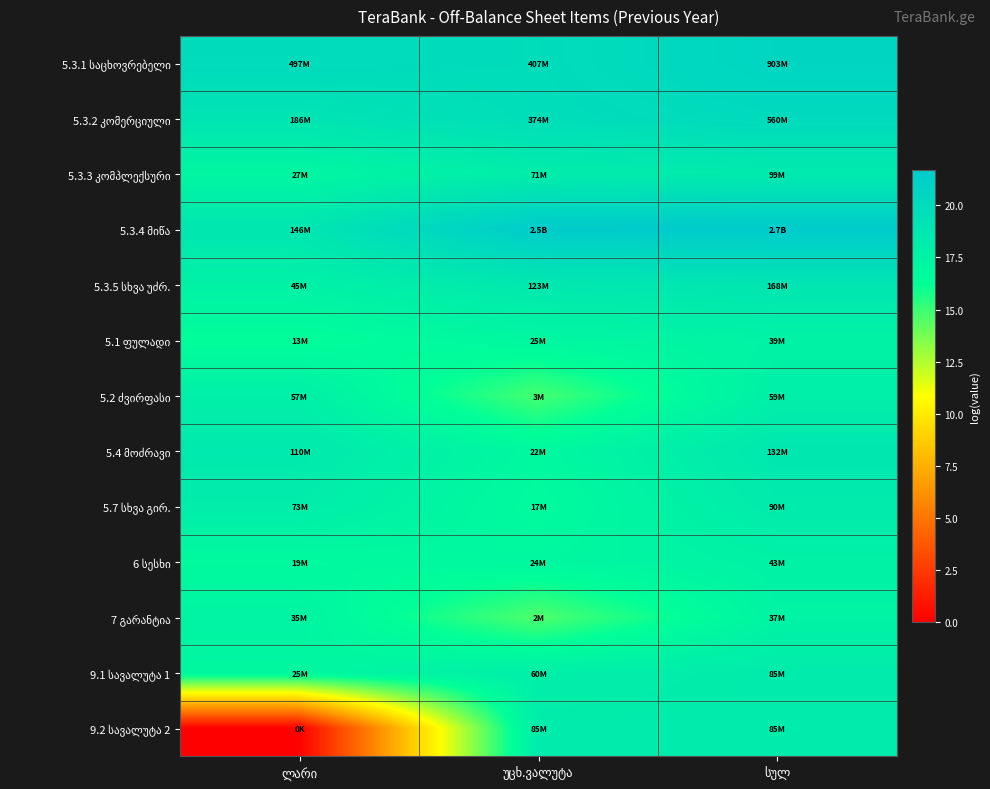

The value of 5.3.4 მიწა at ლარი is 31.7. True or false?

False